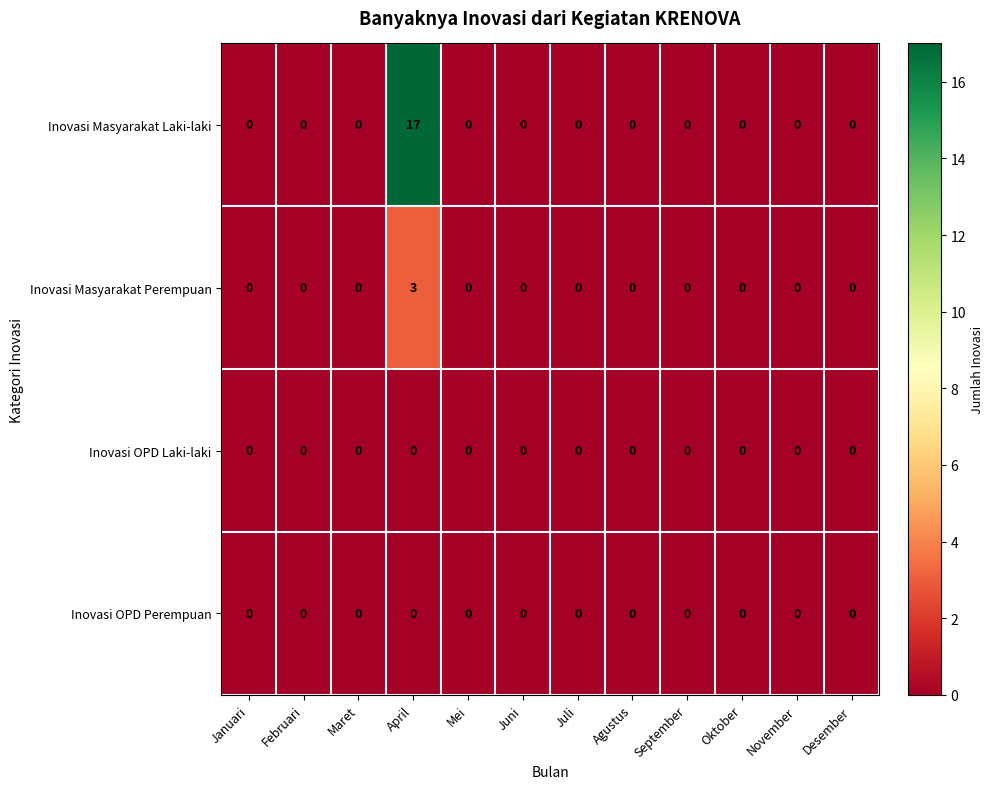

What is the maximum value for Inovasi Masyarakat Laki-laki?

17